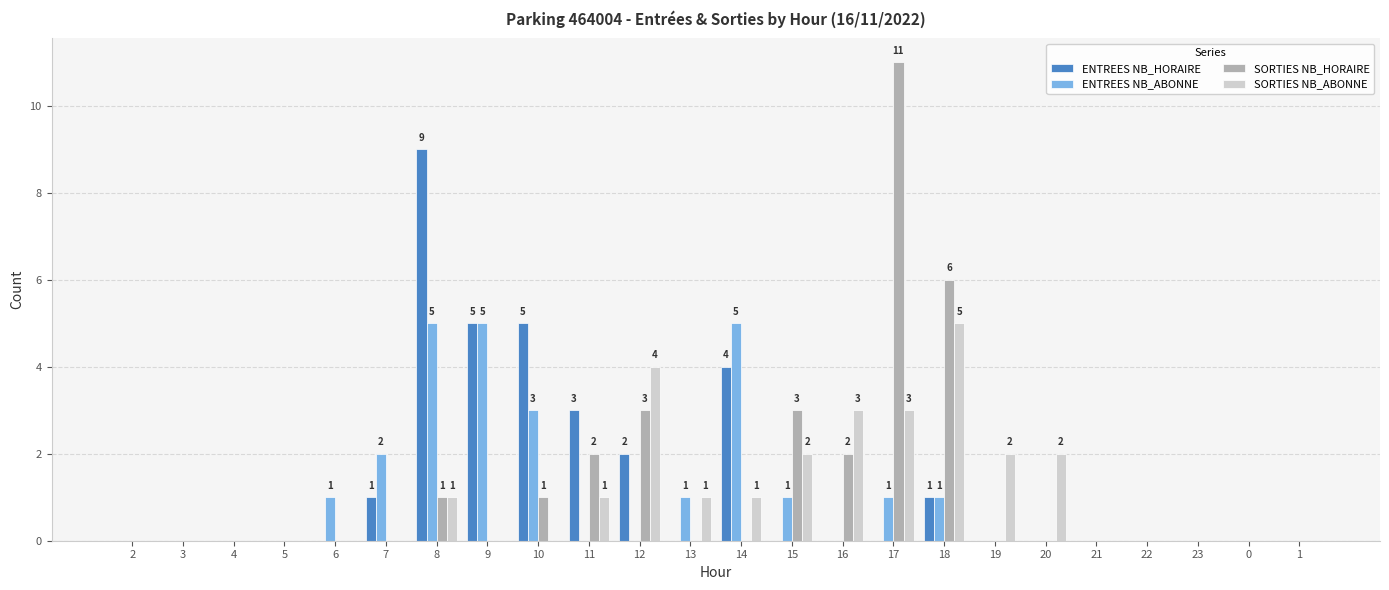

Which category has the highest value across all series?

17